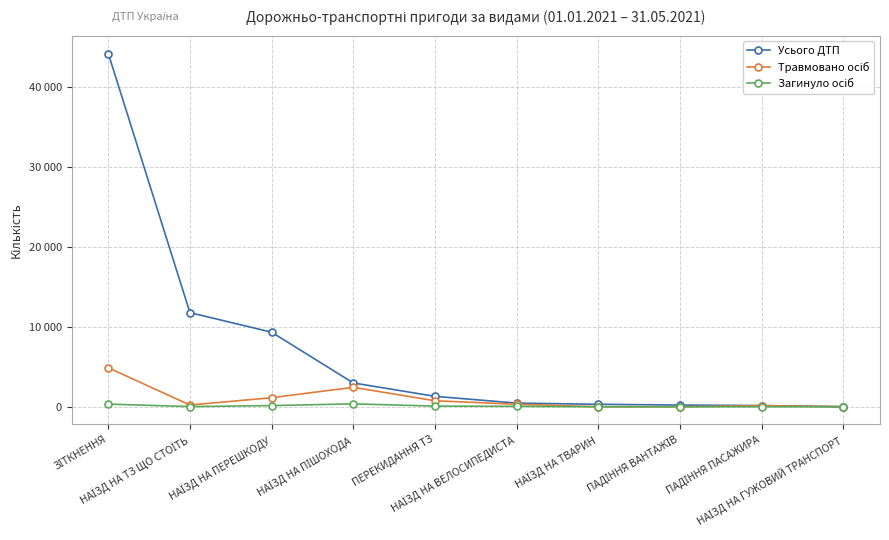

What is the sum of all Усього ДТП values?

70774